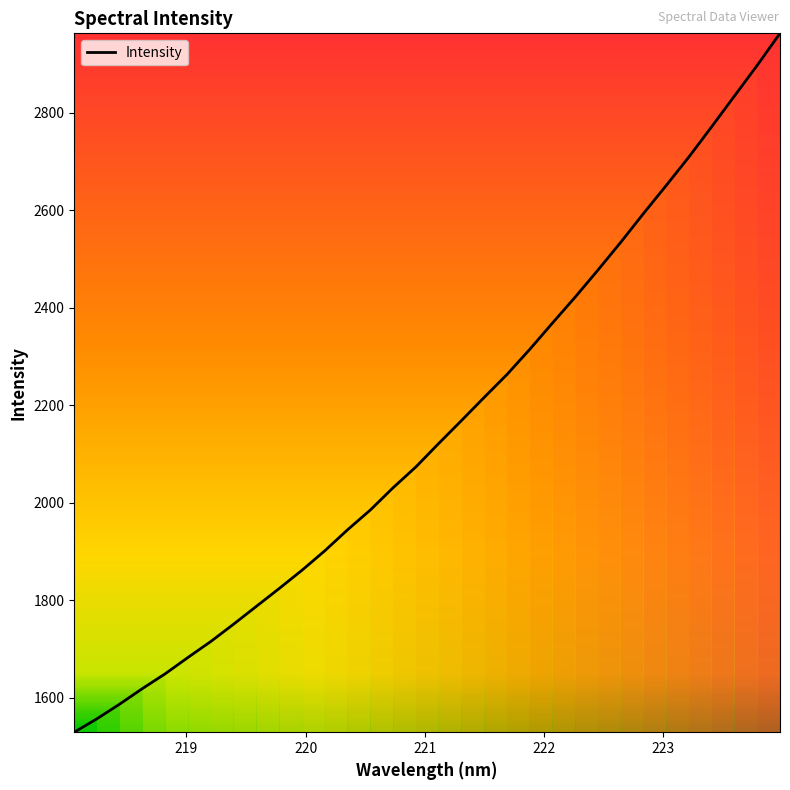

What is the greatest value displayed?

2962.4